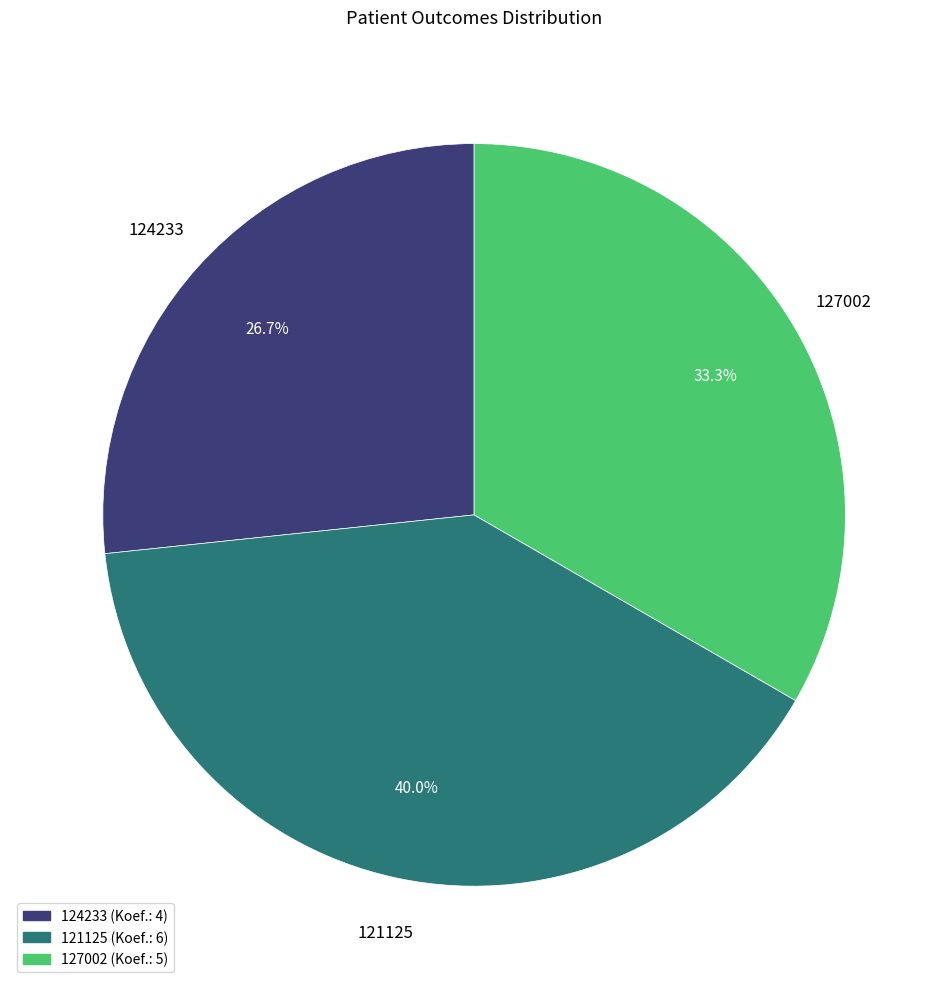

To the nearest percent, what is the difference between the 124233 and 127002 slice percentages?

7%